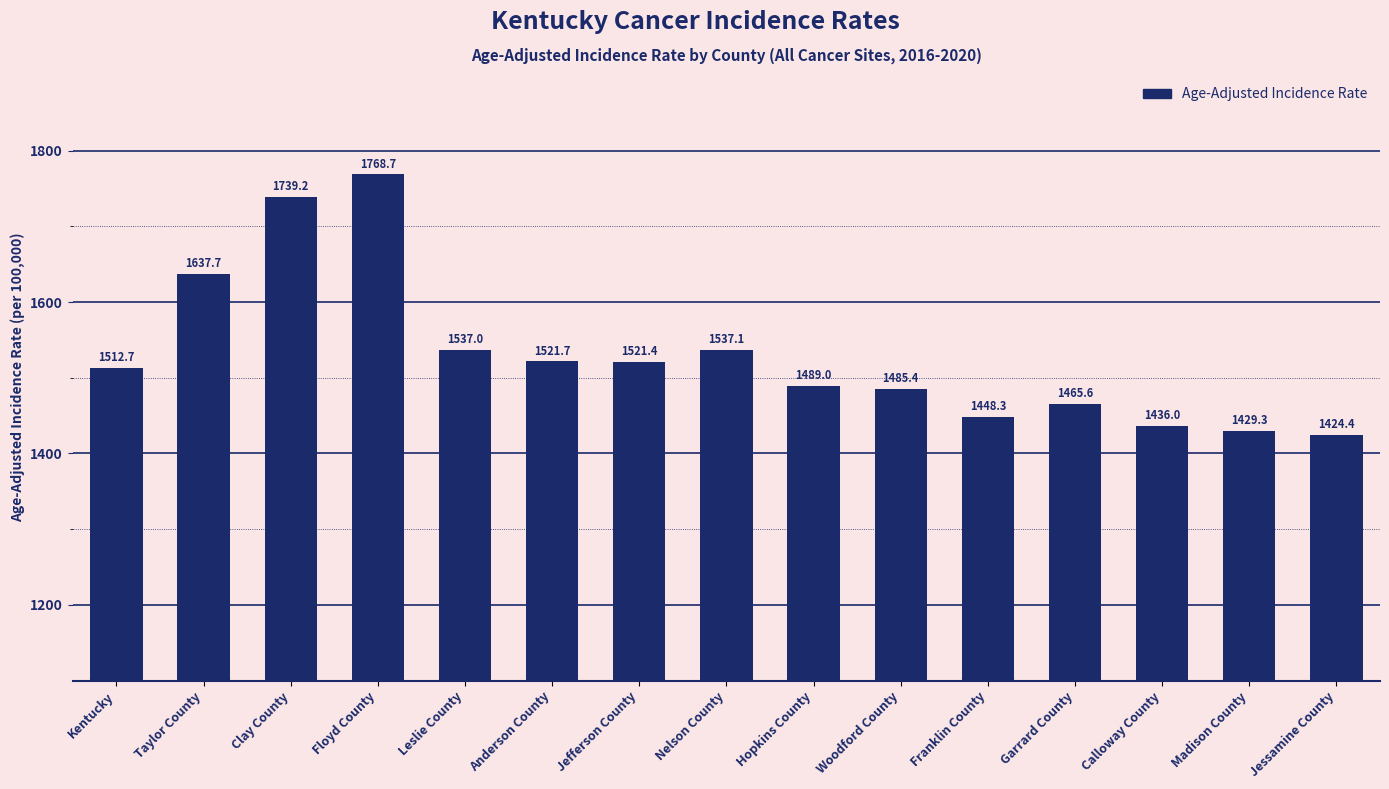

Rank the categories by value from lowest to highest.

Jessamine County, Madison County, Calloway County, Franklin County, Garrard County, Woodford County, Hopkins County, Kentucky, Jefferson County, Anderson County, Leslie County, Nelson County, Taylor County, Clay County, Floyd County